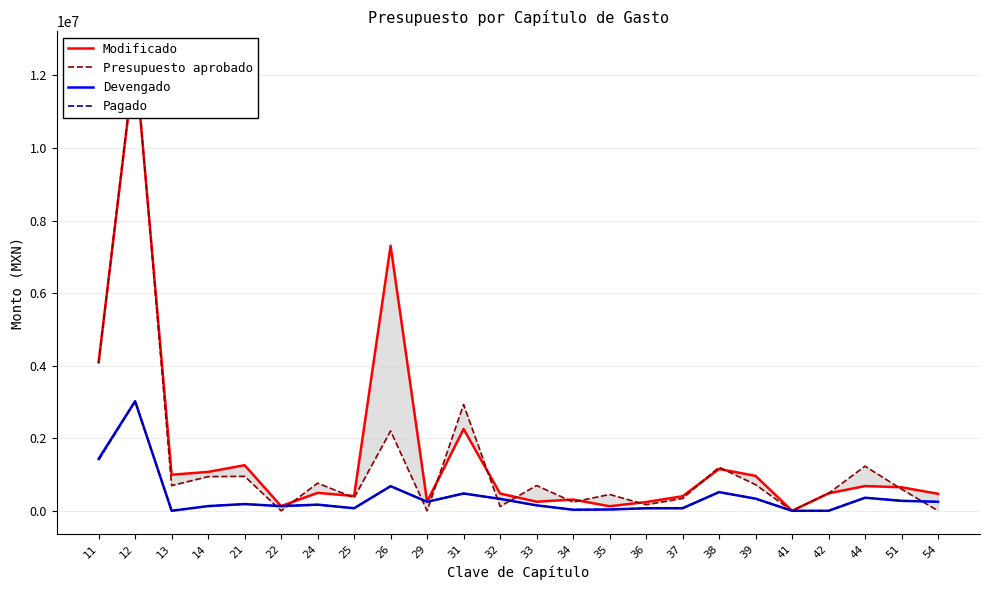

Which series has the largest total across all categories?

Modificado